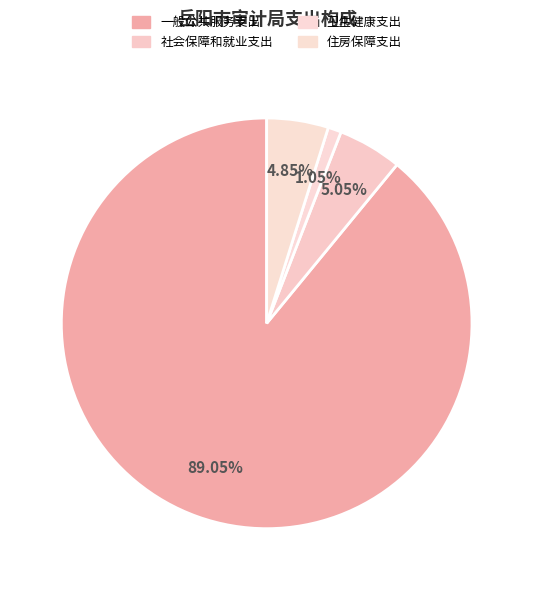

How many segments does this pie chart have?

4